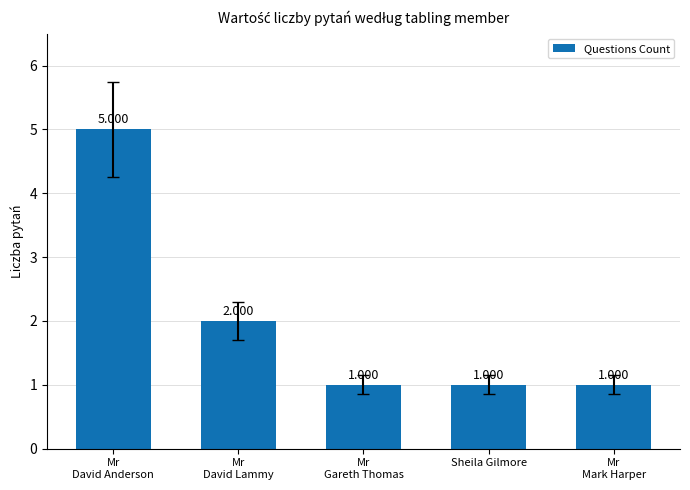

Count the values in the range 1 to 2.

4